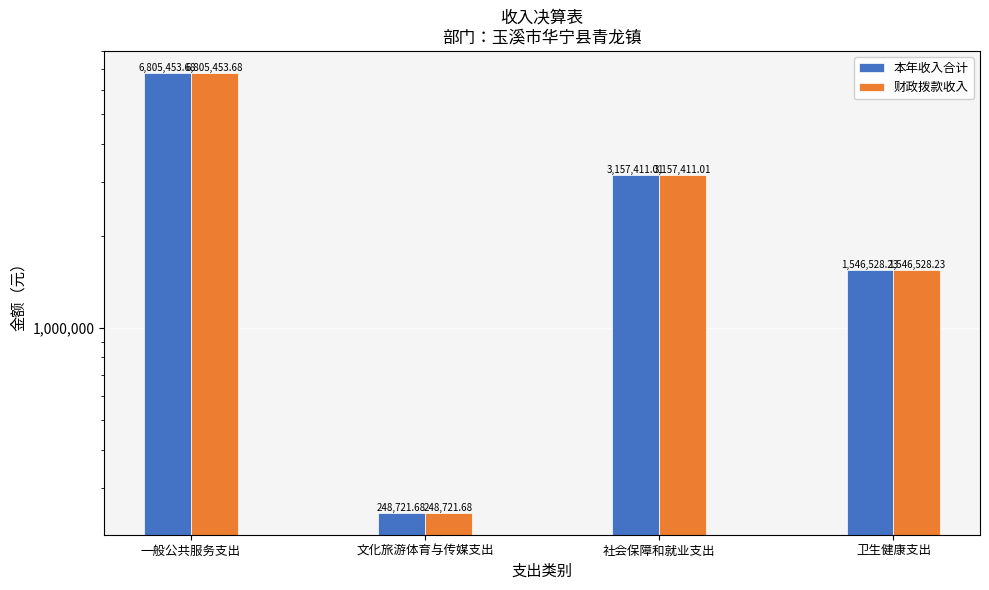

At how many categories does at least one series exceed 6733926?

1